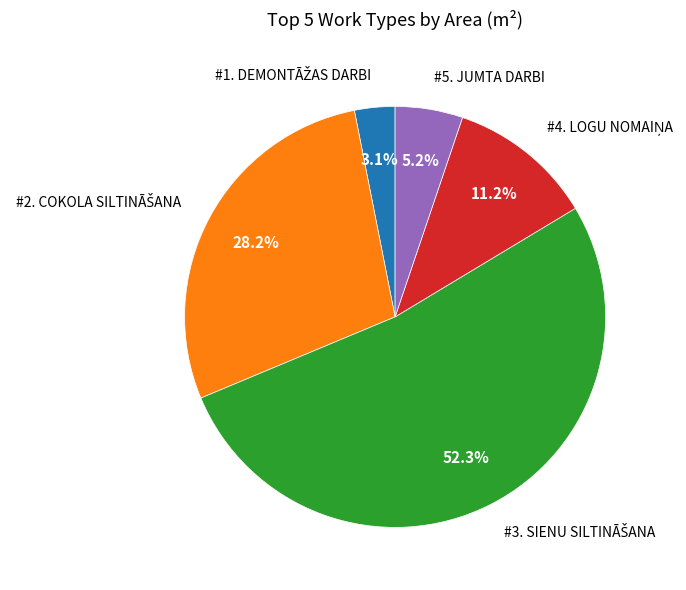

Is there a majority slice in this chart?

Yes